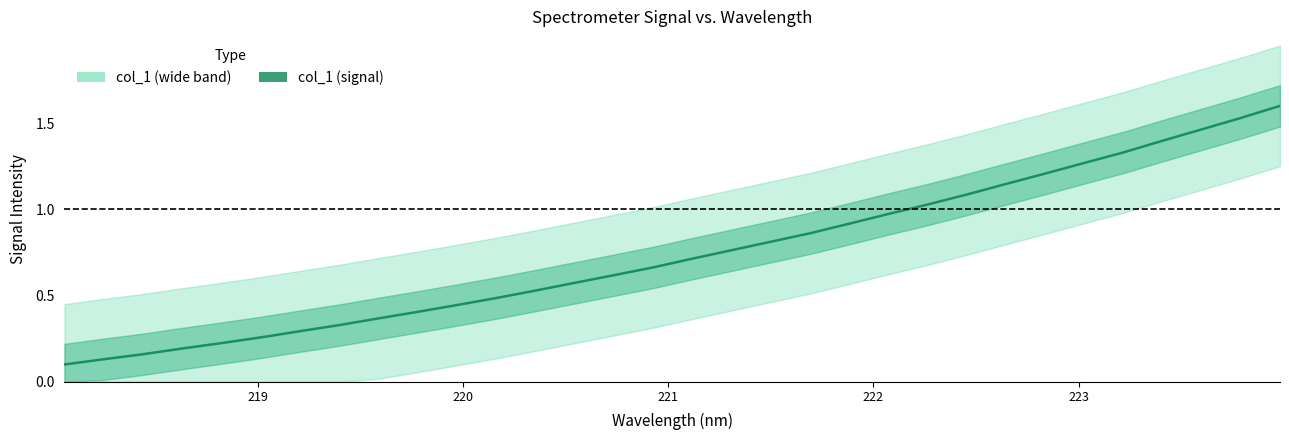

Is it true that the value at 24 is 1.7?

False